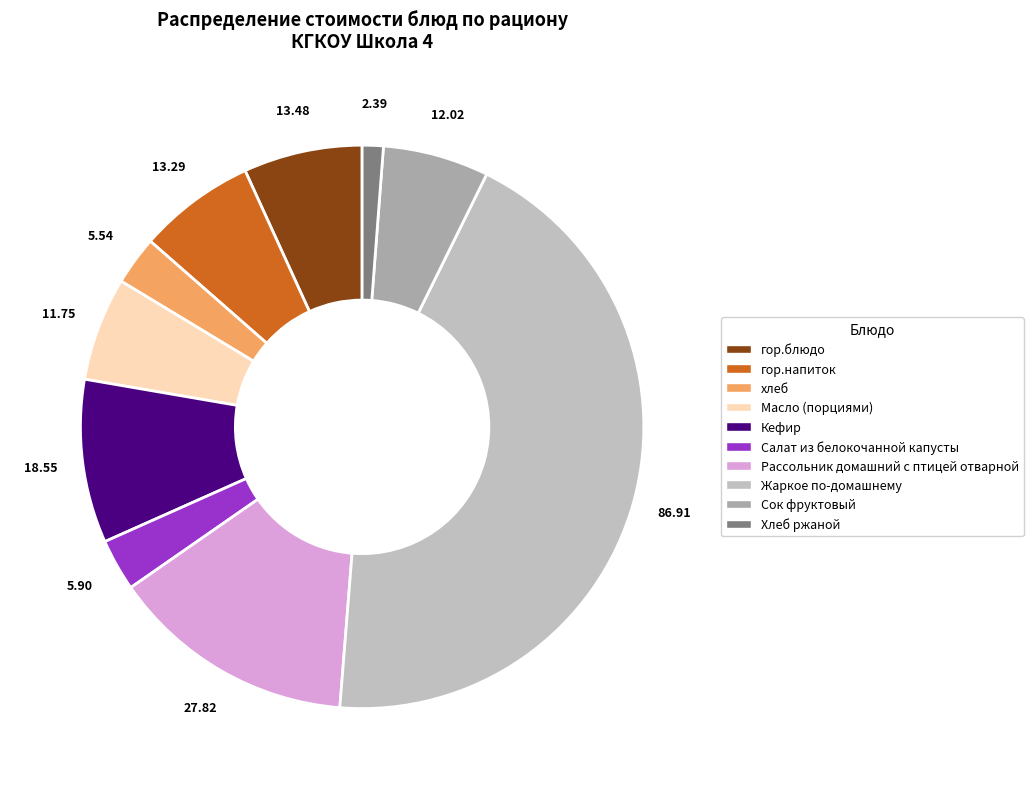

Do хлеб and Сок фруктовый together represent more than half of the pie?

No